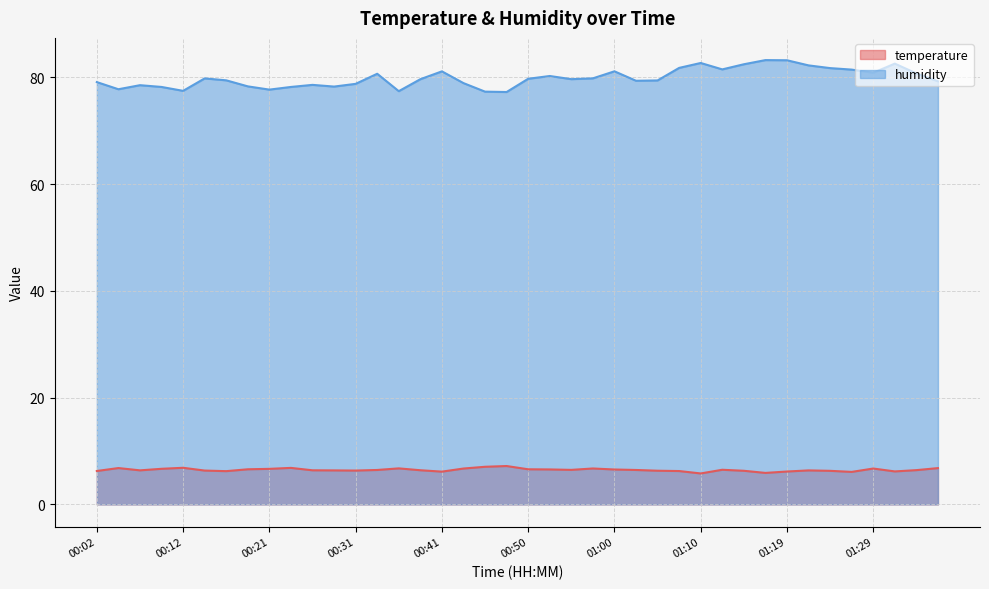

How many values in the temperature series exceed 6?

38